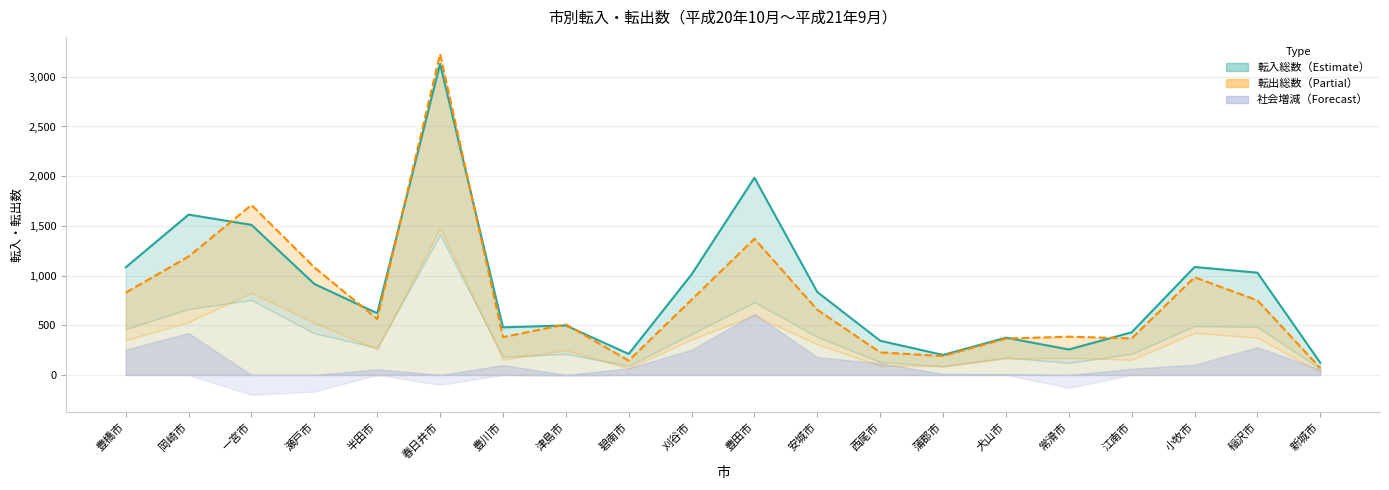

Where is 転出総数（line） nearest to the value 1649?

一宮市